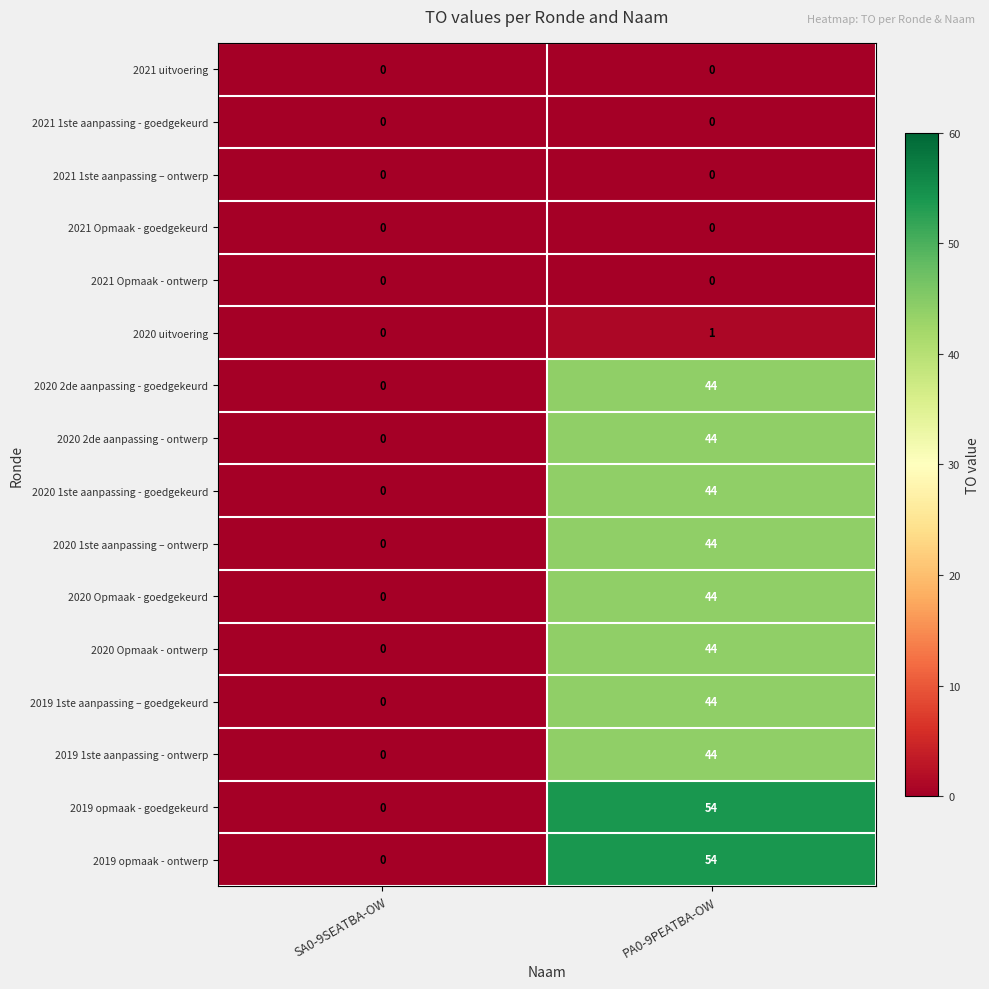

List the labels in order of 2020 1ste aanpassing – ontwerp value, smallest first.

SA0-9SEATBA-OW, PA0-9PEATBA-OW